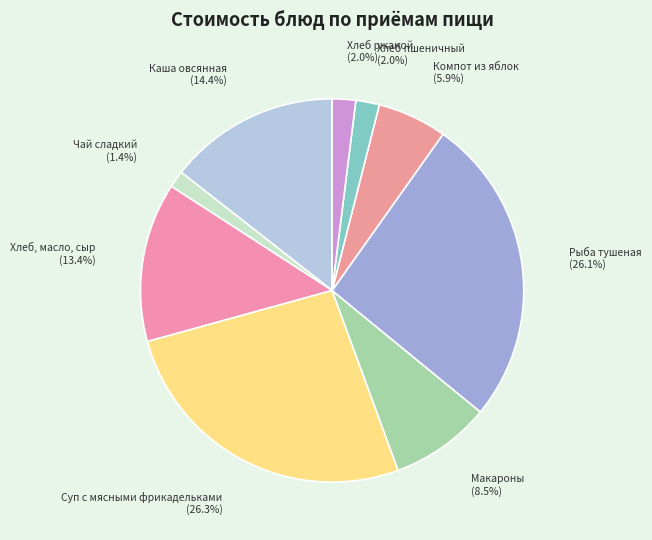

To the nearest percent, what is the difference between the largest and smallest slice percentages?

25%